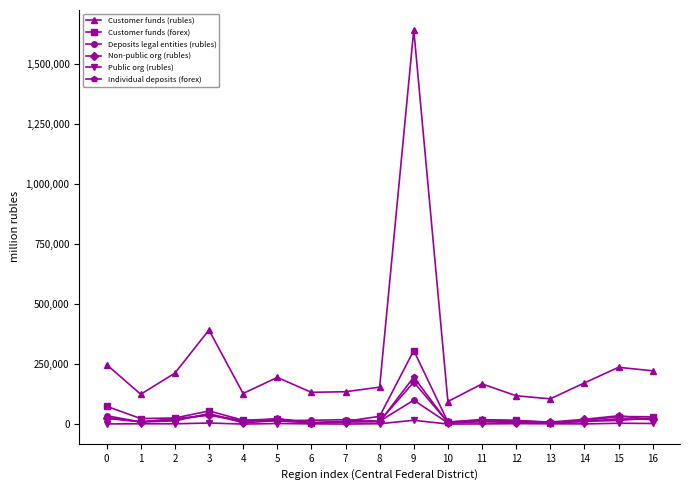

What is the highest value of the Customer funds (rubles) series?

1642505